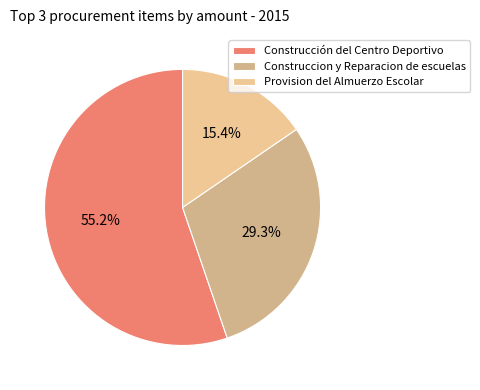

Is there any slice that represents more than half of the pie?

Yes